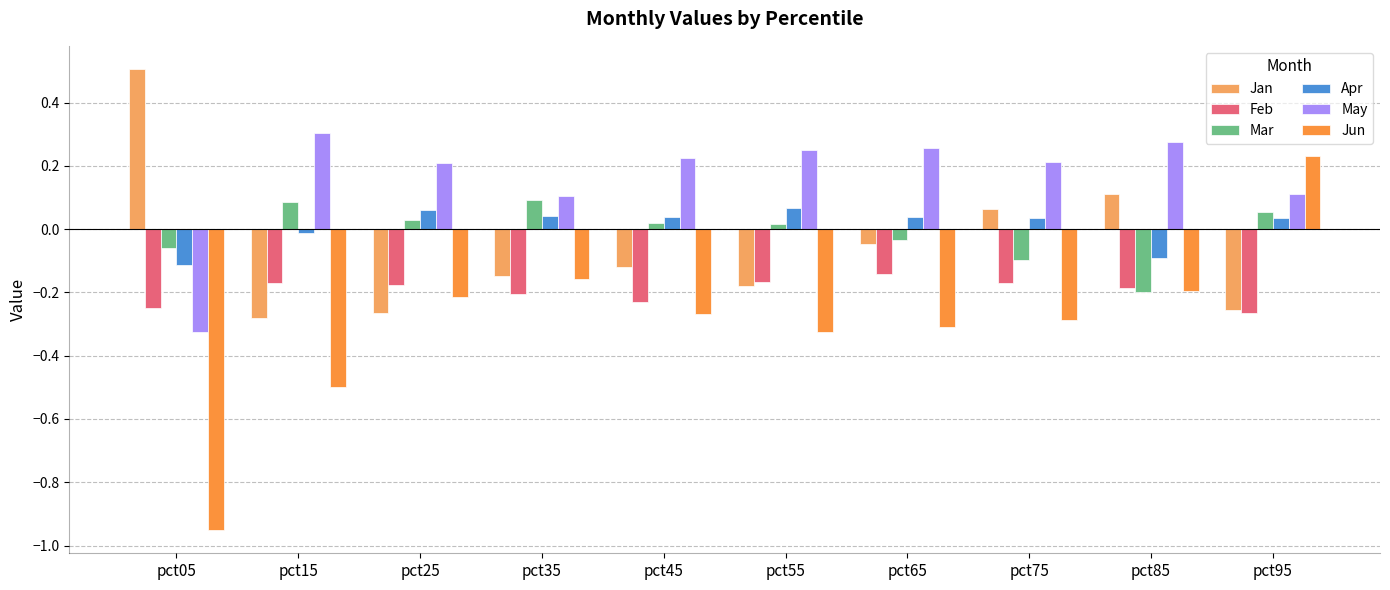

At which label does Feb reach its peak?

pct65